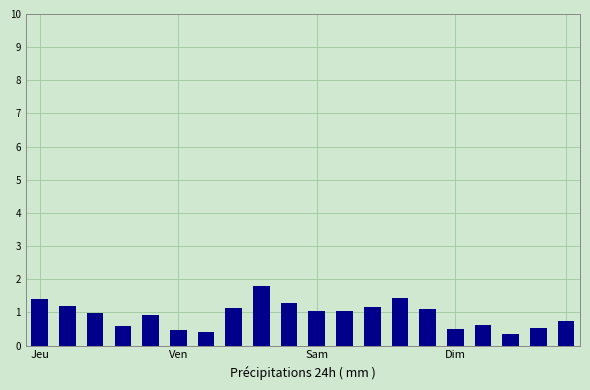

What is the maximum value shown in the chart?

1.8